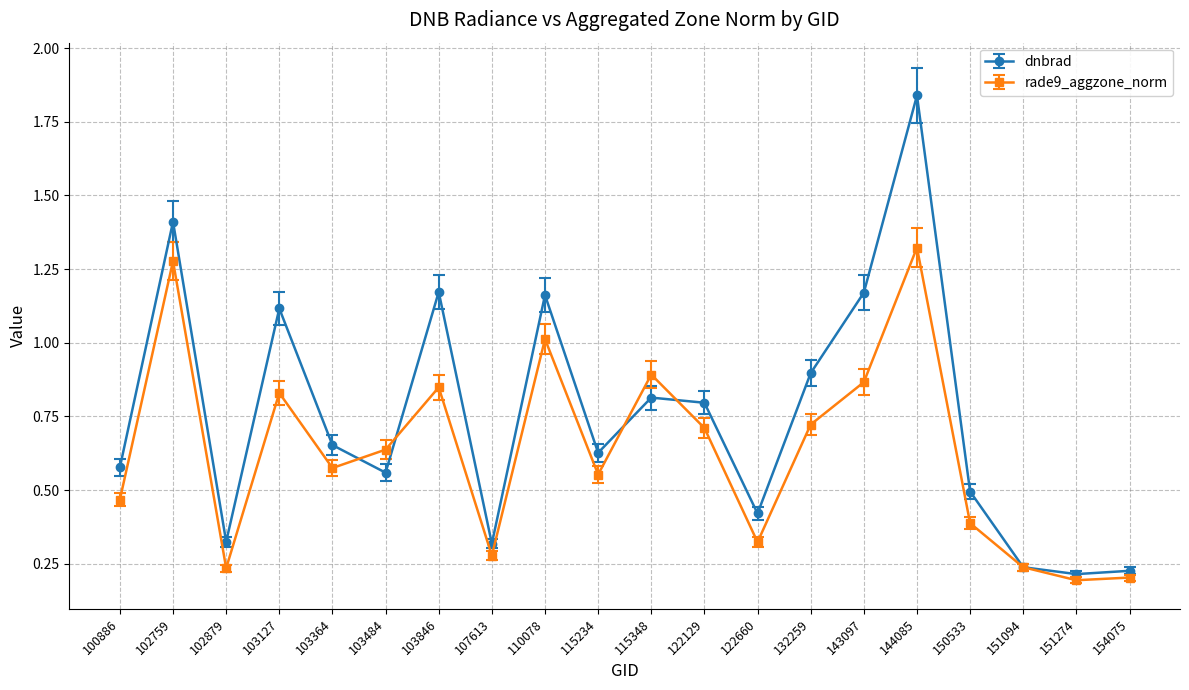

At which category is the sum across all series the highest?

144085